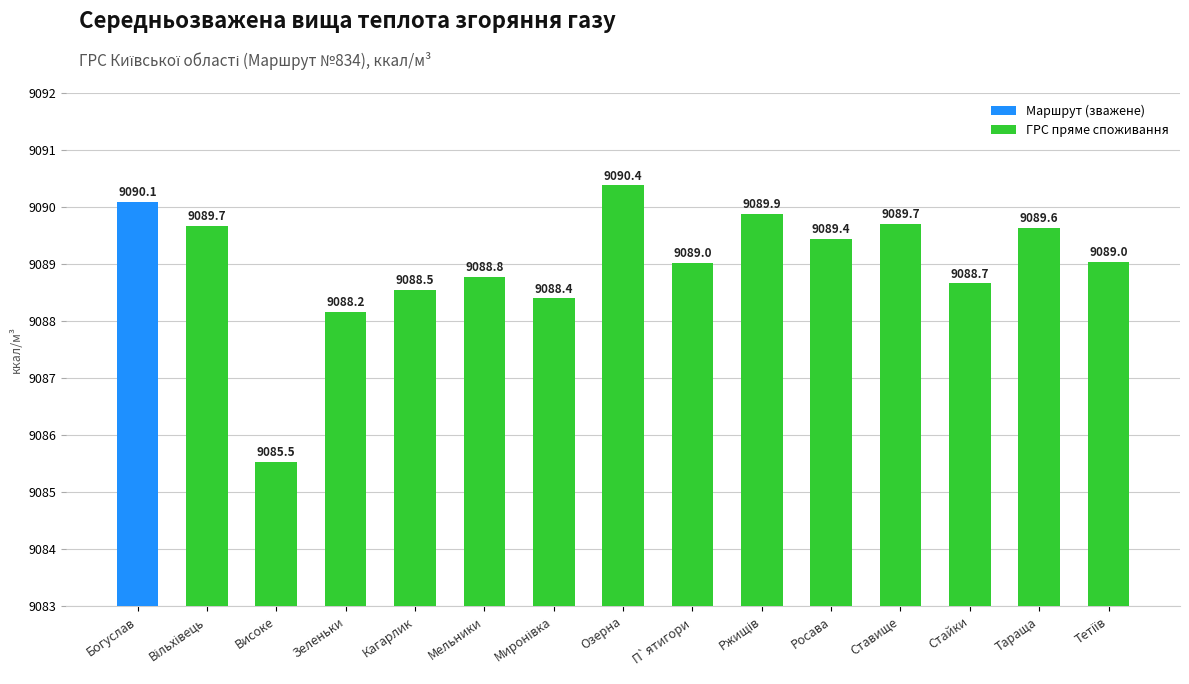

How many data points are above 9089?

8